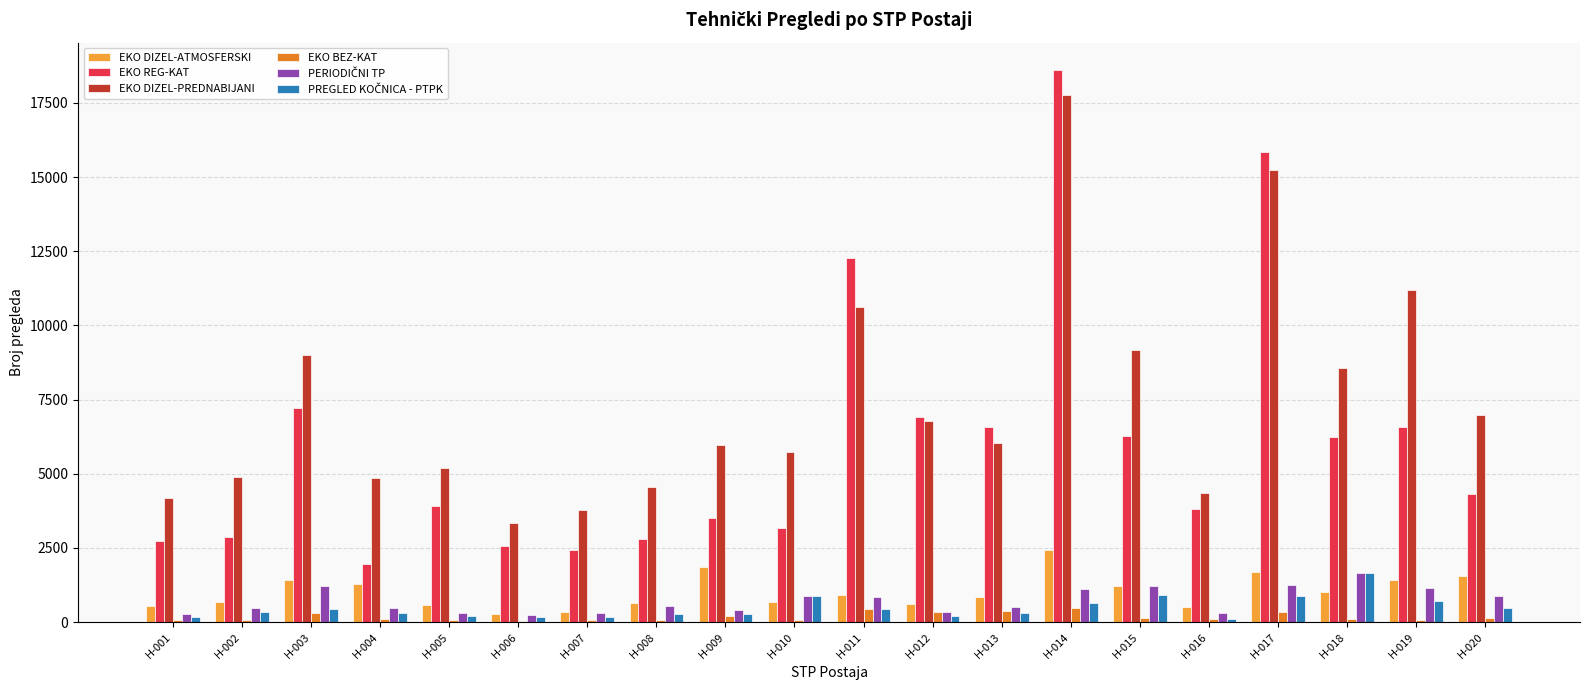

Which series changed the most between H-006 and H-009?

EKO DIZEL-PREDNABIJANI